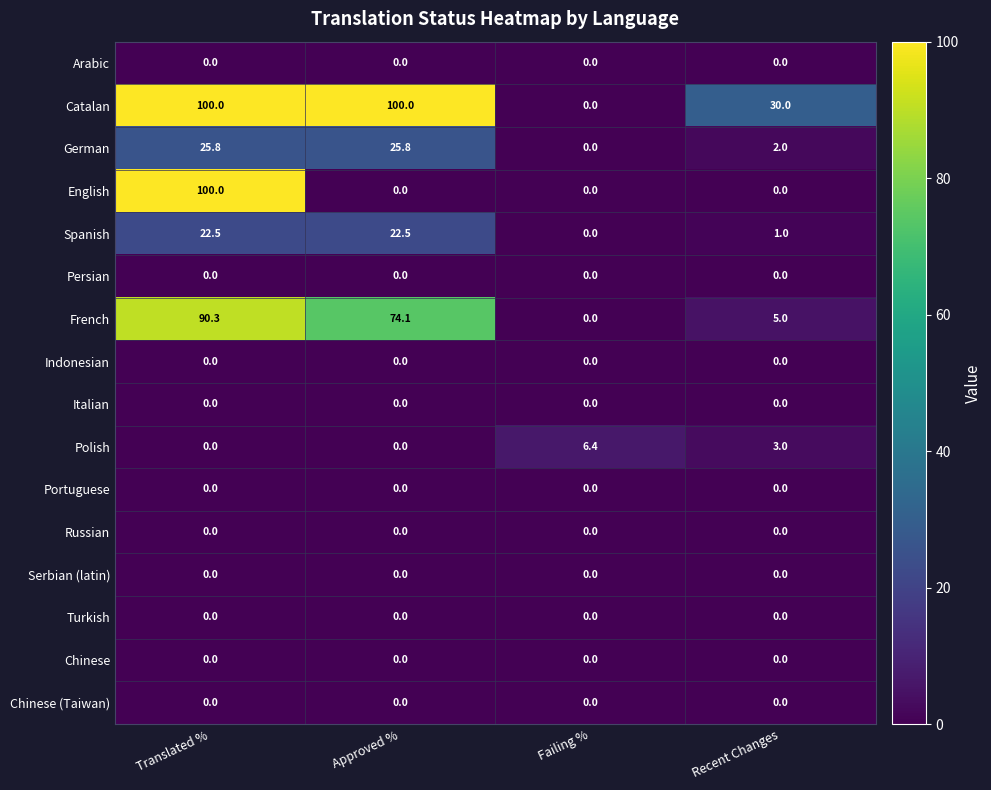

What is the sum of all Polish values?

9.4